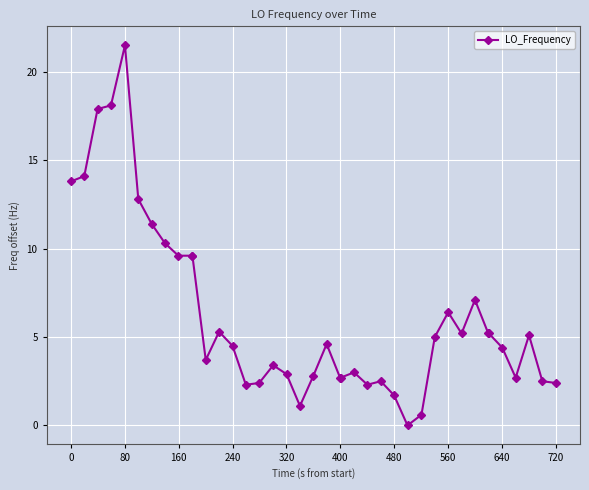

What is the average value?

6.2